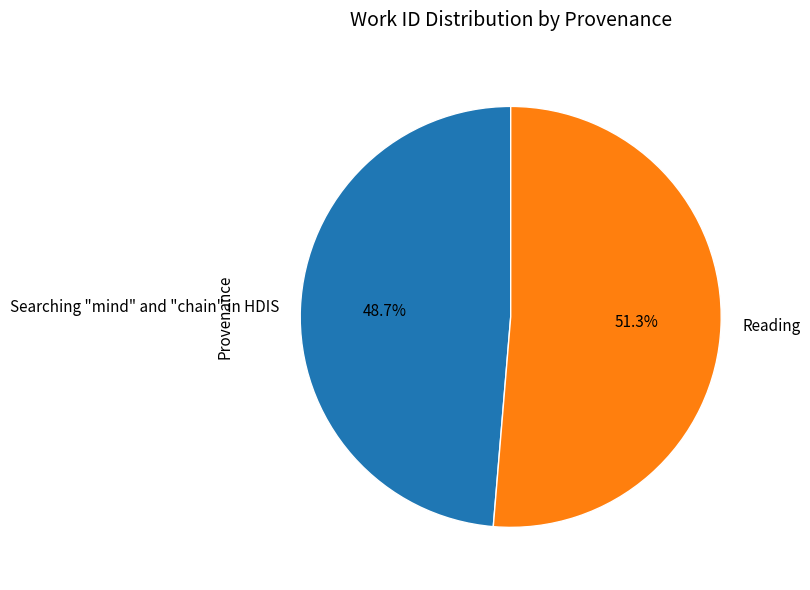

To the nearest percent, what percentage of the pie is Searching "mind" and "chain" in HDIS?

49%